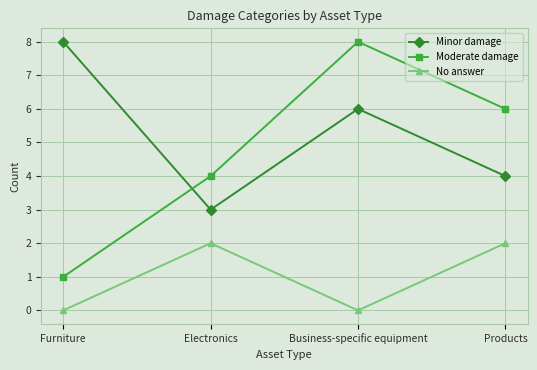

How many series are shown in this chart?

3